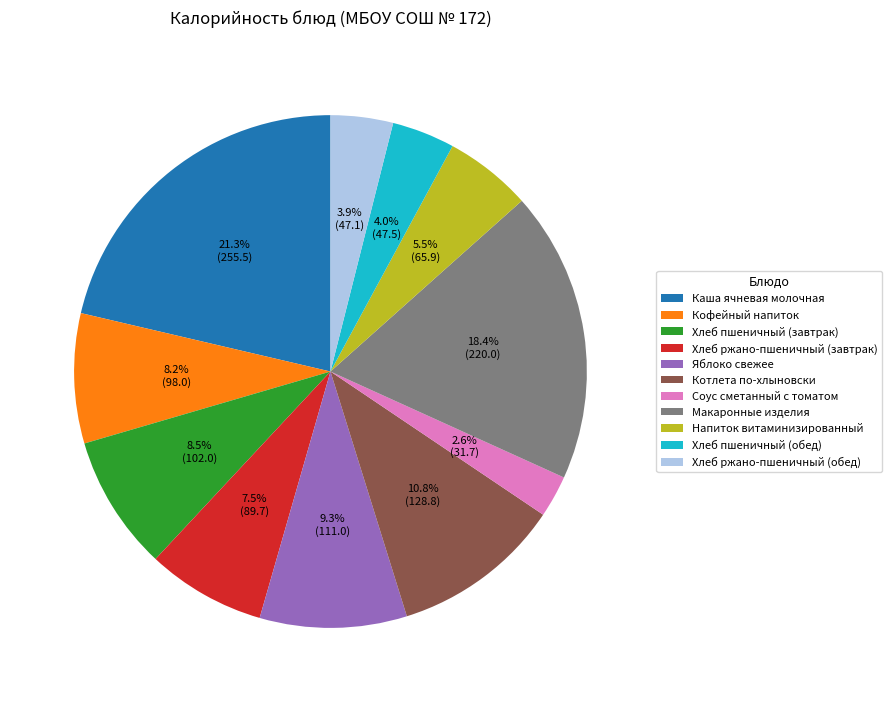

Do Яблоко свежее and Хлеб ржано-пшеничный (обед) together represent more than half of the pie?

No